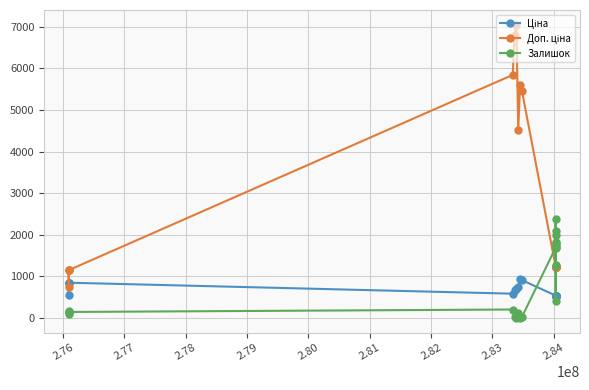

What is the maximum value shown in the chart?

7051.3